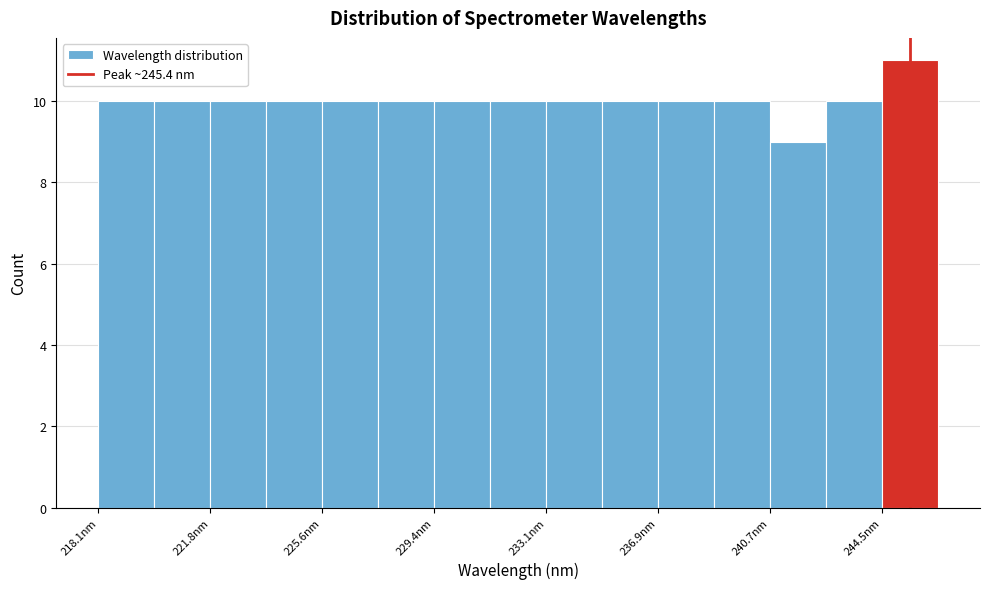

Read against the x-axis, roughly where is the centre of the tallest bar?

245.5